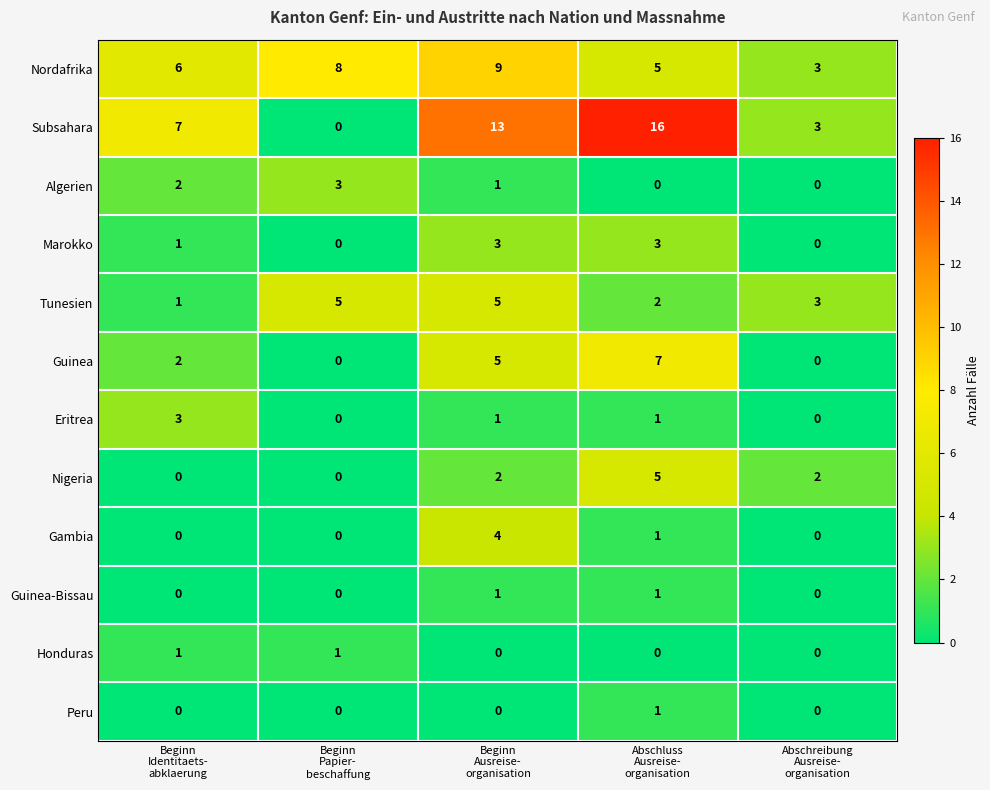

What is the average value of the Guinea series?

3